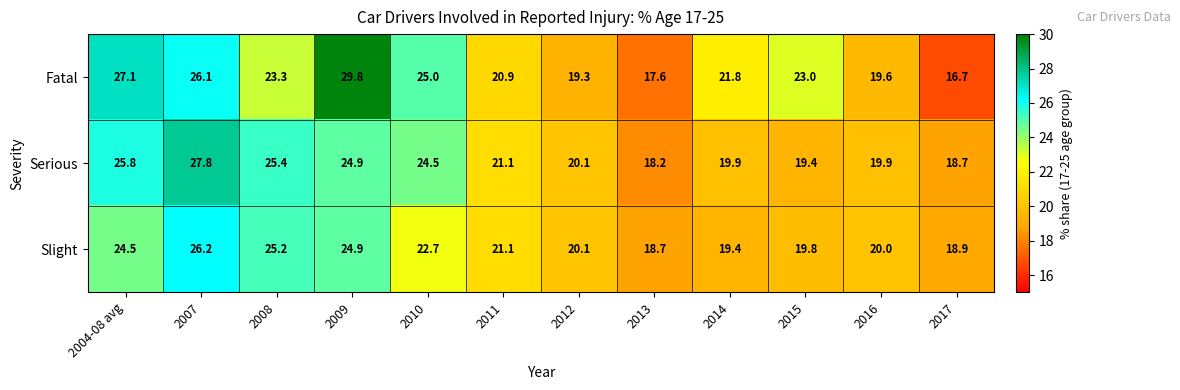

The Slight series shows 24.5 at 2004-08 avg. True or false?

True